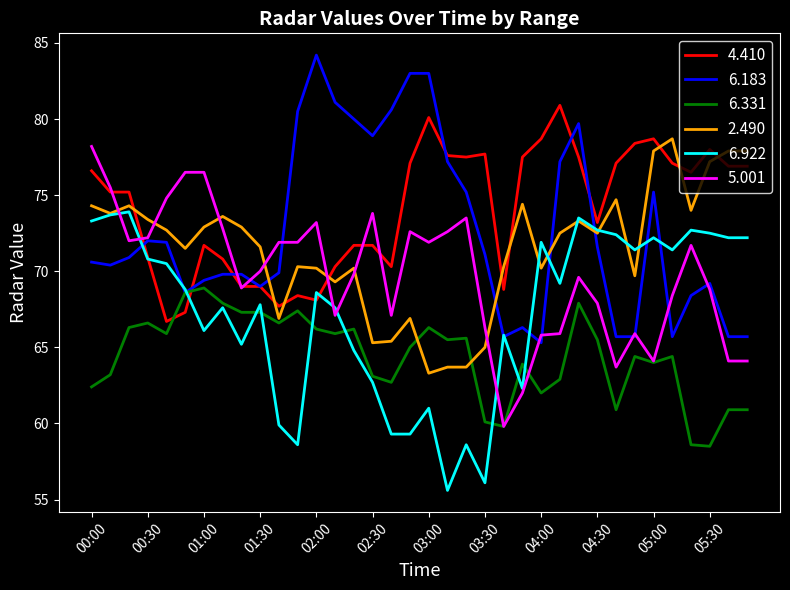

What are all the series names shown in the legend?

4.410, 6.183, 6.331, 2.490, 6.922, 5.001